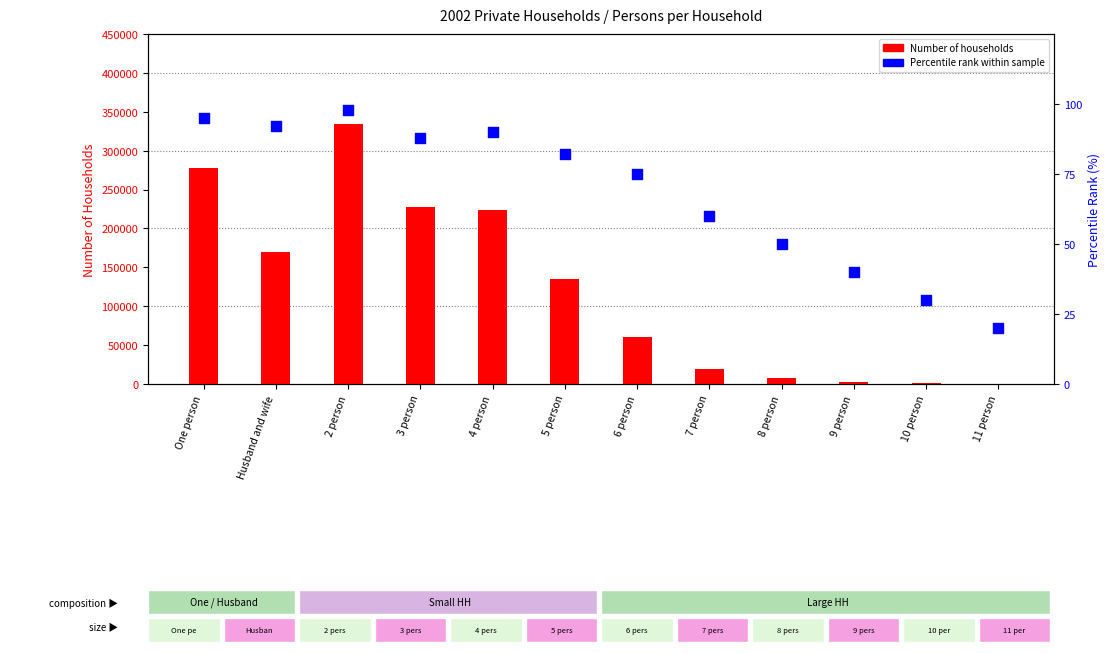

What is the total value across all series at 5 person?

134983